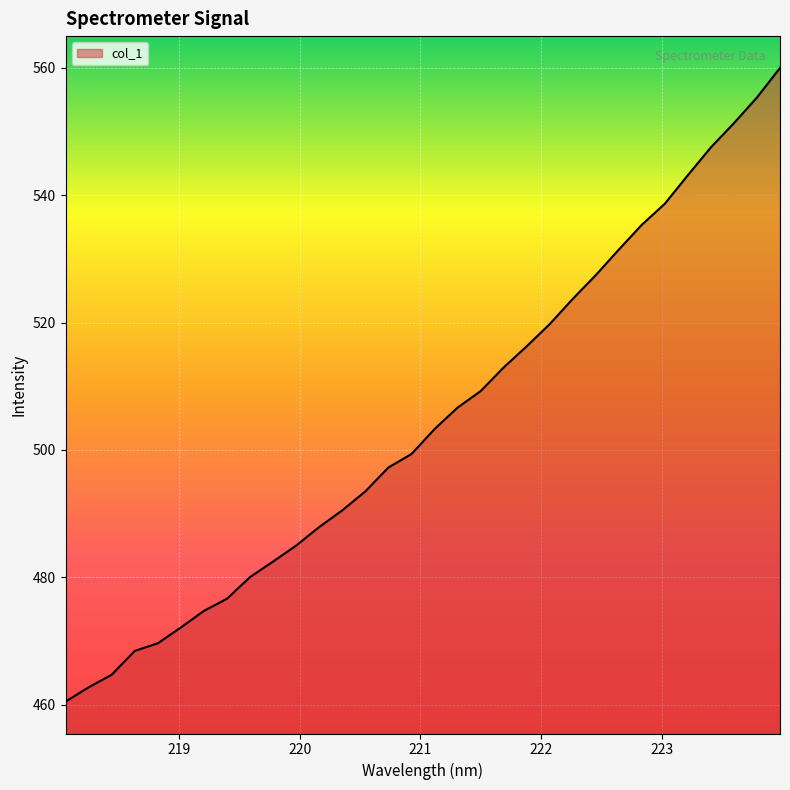

What is the maximum value shown in the chart?

560.0